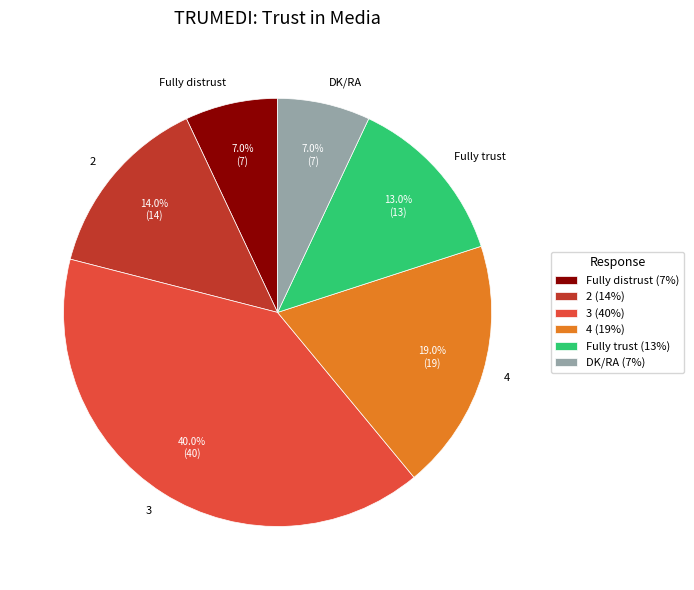

What is the largest slice in the pie chart?

3